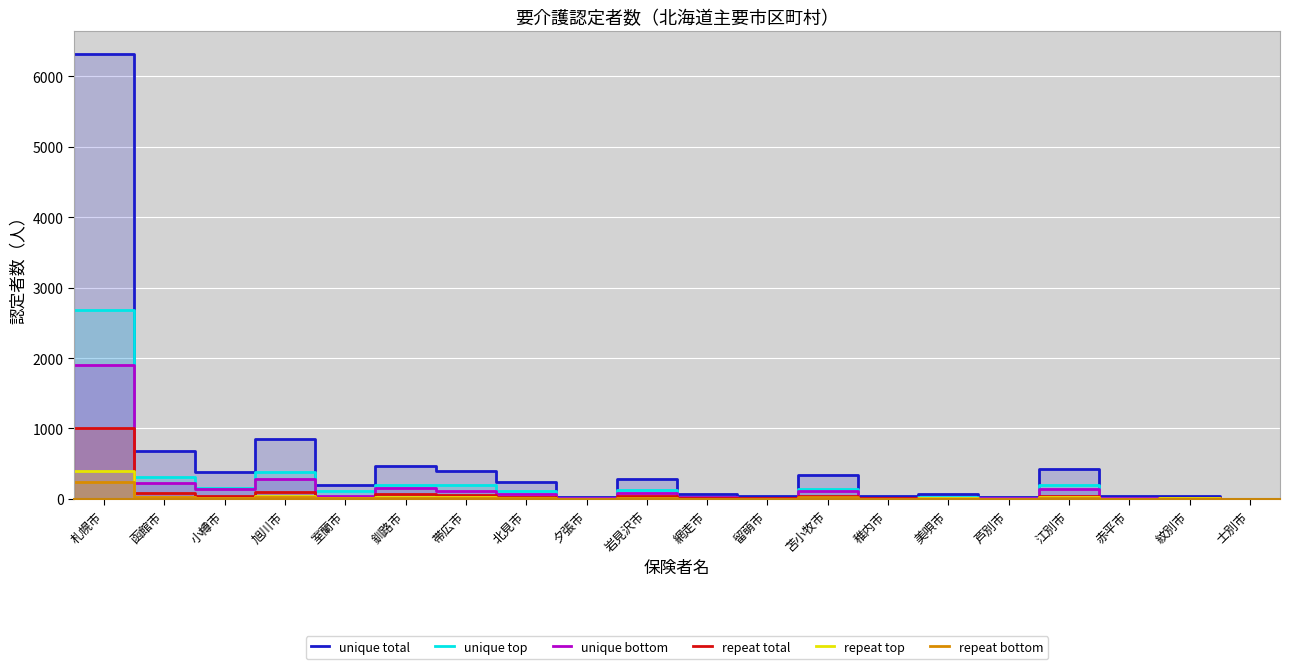

Reading right to left, transcribe all the data shown in this chart.

unique total: 23	36	34	419	25	65	35	337	39	64	282	21	241	400	466	193	851	379	673	6325
unique top: 5	12	15	199	10	29	9	147	12	28	121	11	115	196	191	111	381	155	308	2681
unique bottom: 10	10	14	136	11	16	15	105	15	21	87	7	74	112	159	46	280	144	220	1907
repeat total: 6	5	1	47	2	12	6	38	5	6	43	1	28	49	66	19	104	40	84	1003
repeat top: 1	6	1	20	1	5	3	18	1	4	16	1	11	21	20	10	41	18	27	391
repeat bottom: 1	2	0	11	1	3	1	23	4	4	11	0	8	15	18	10	32	15	26	240